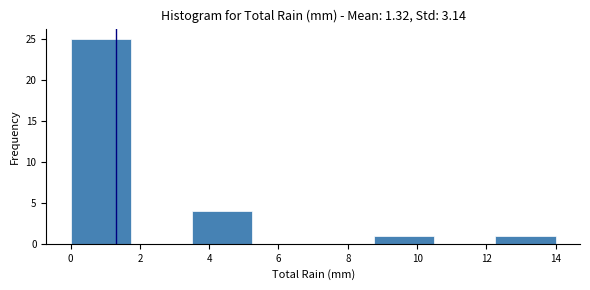

Which range on the x-axis has the tallest bar?

0.00 to 1.75